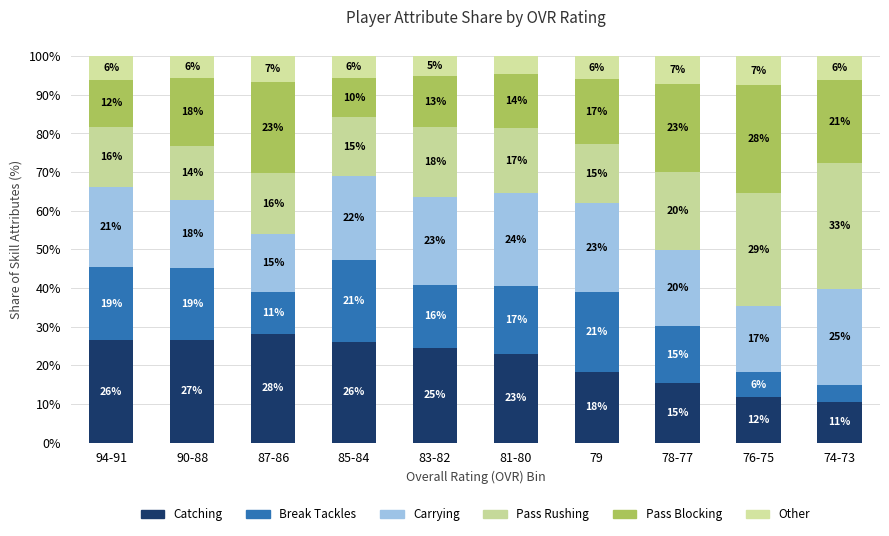

How many bars are there in total?

10